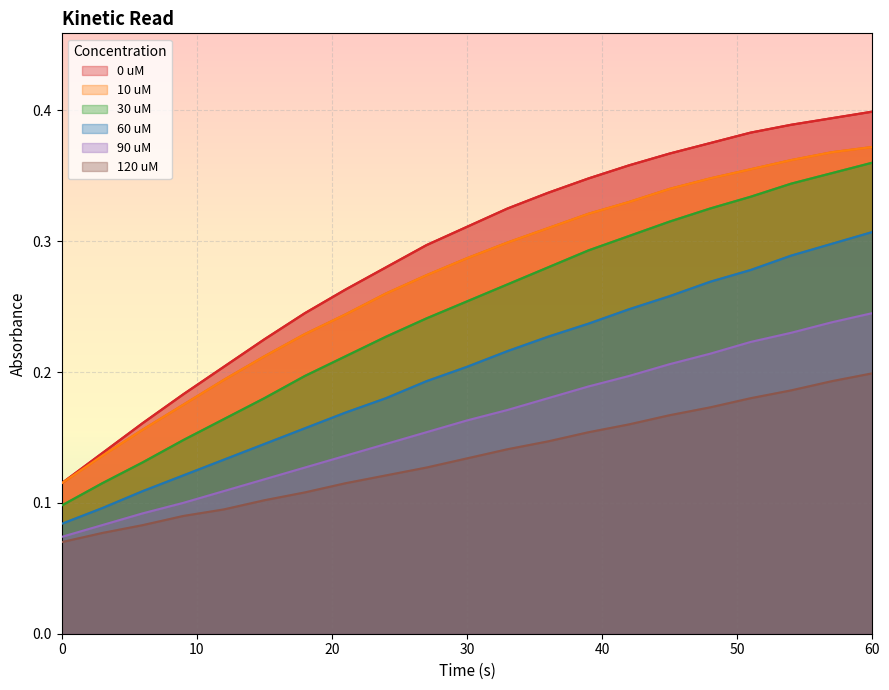

What is the difference between the 30 uM values at 30 and 0?

0.2